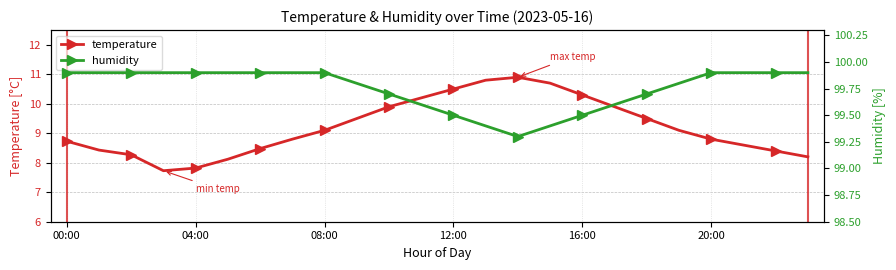

What are all the series names shown in the legend?

temperature, humidity